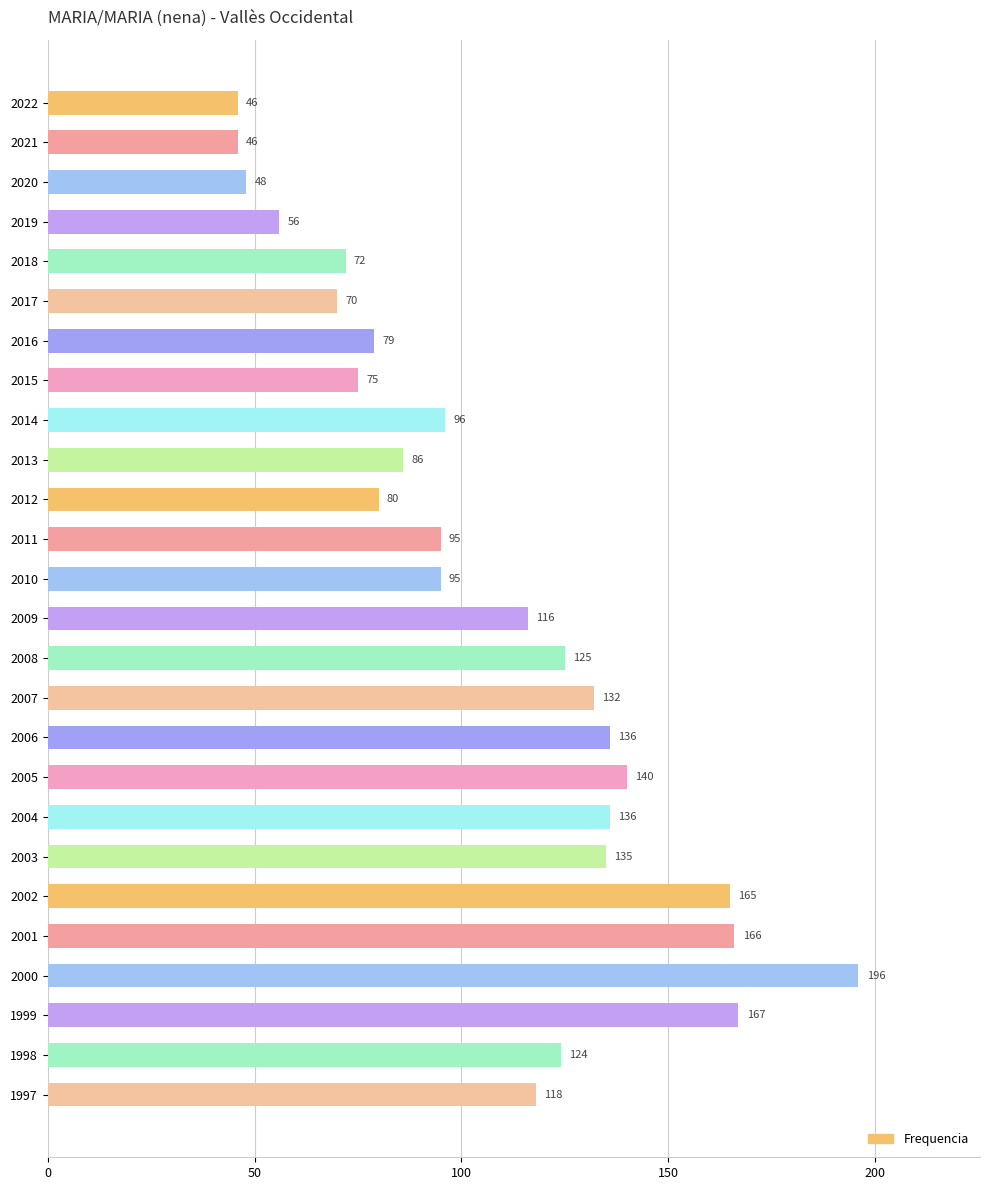

Between 2001 and 2017, which is larger?

2001